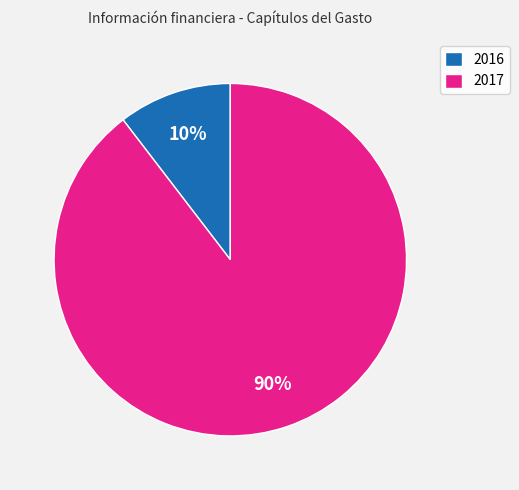

Combined, do 2016 and 2017 account for over 50%?

Yes